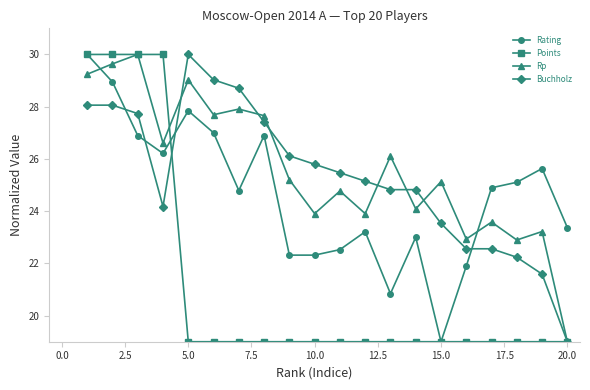

True or false: Rp has more than 0 points higher than both neighbors.

True